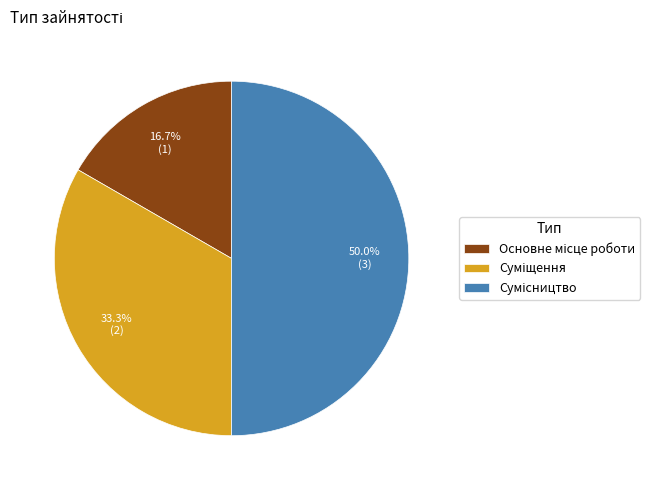

Count the number of slices in the pie.

3